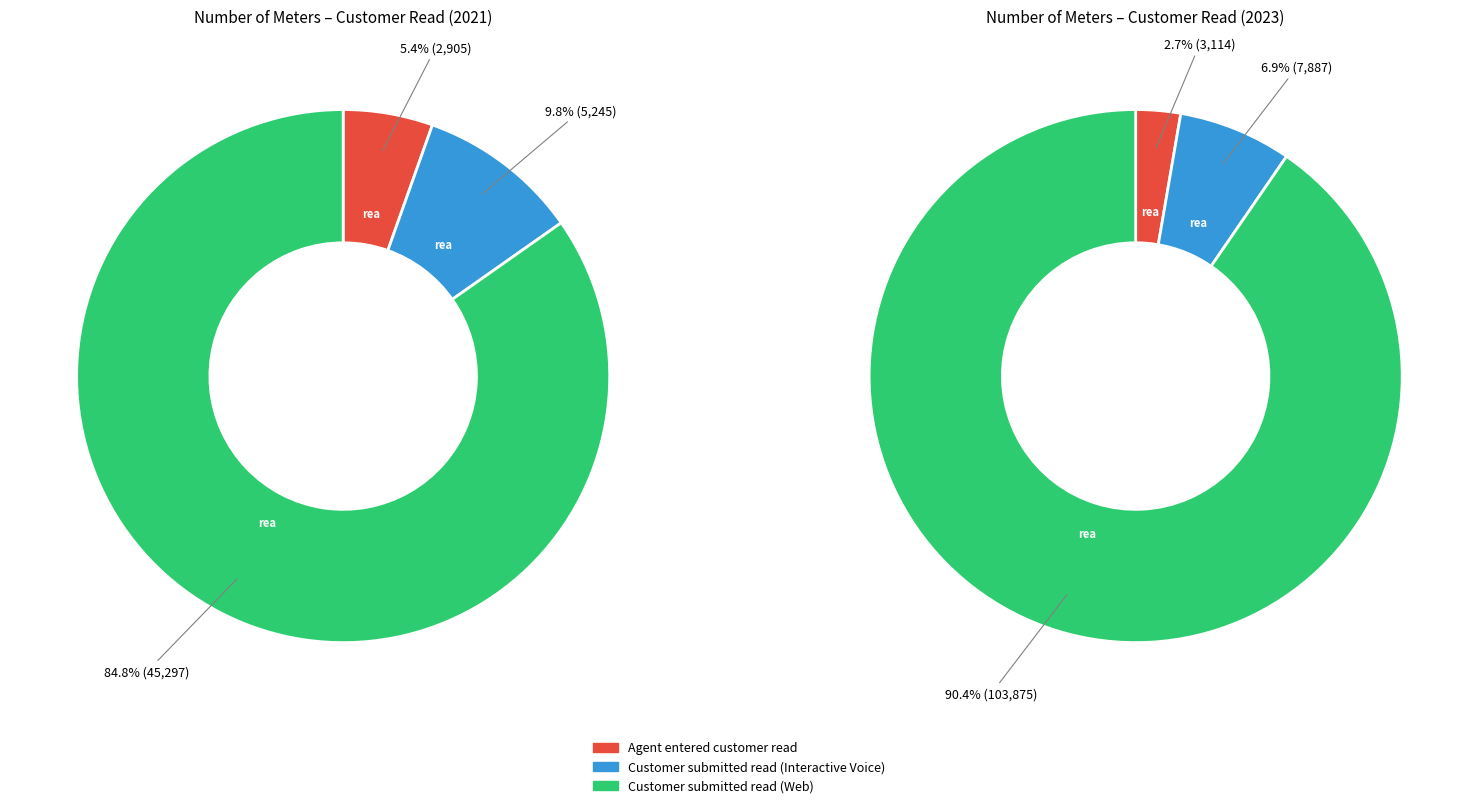

To the nearest percent, what is the average slice percentage?

33%